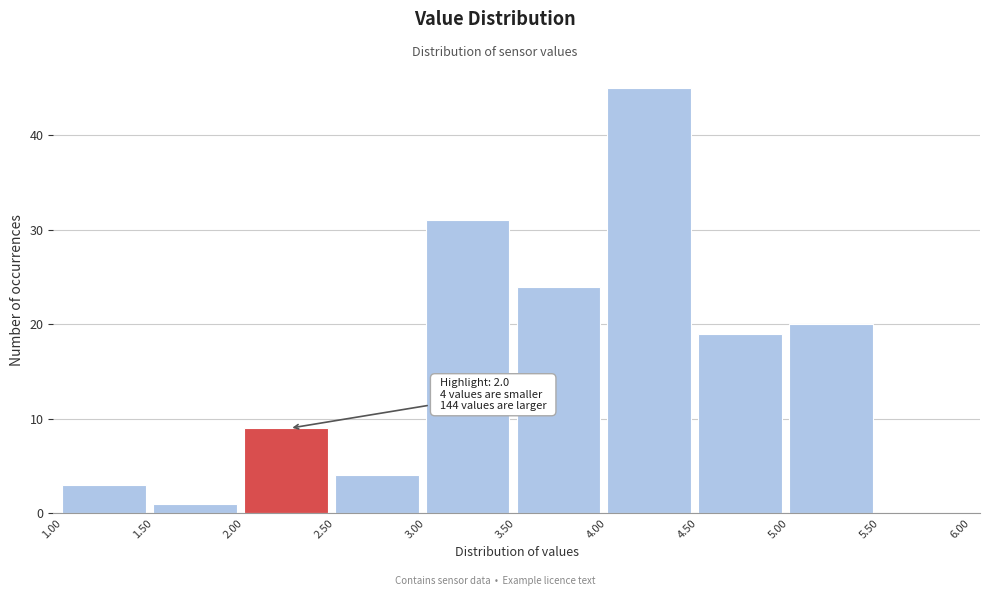

Which range on the x-axis has the tallest bar?

4.00 to 4.50